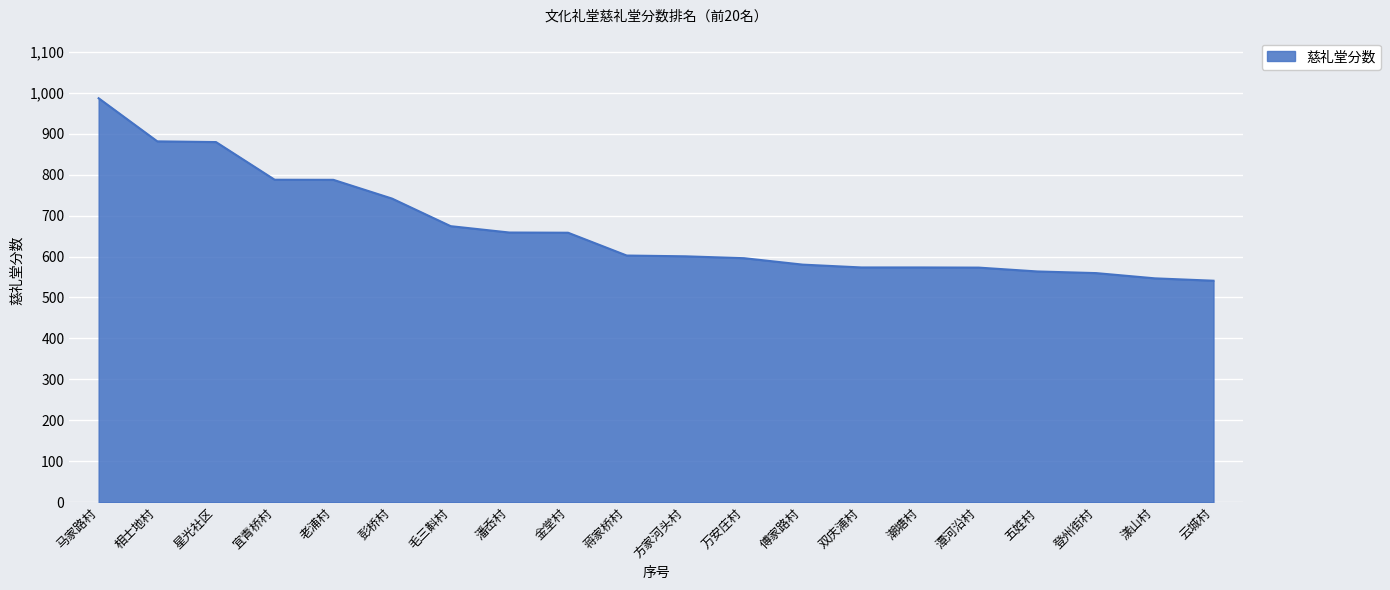

Where does the data first go above 602?

马家路村